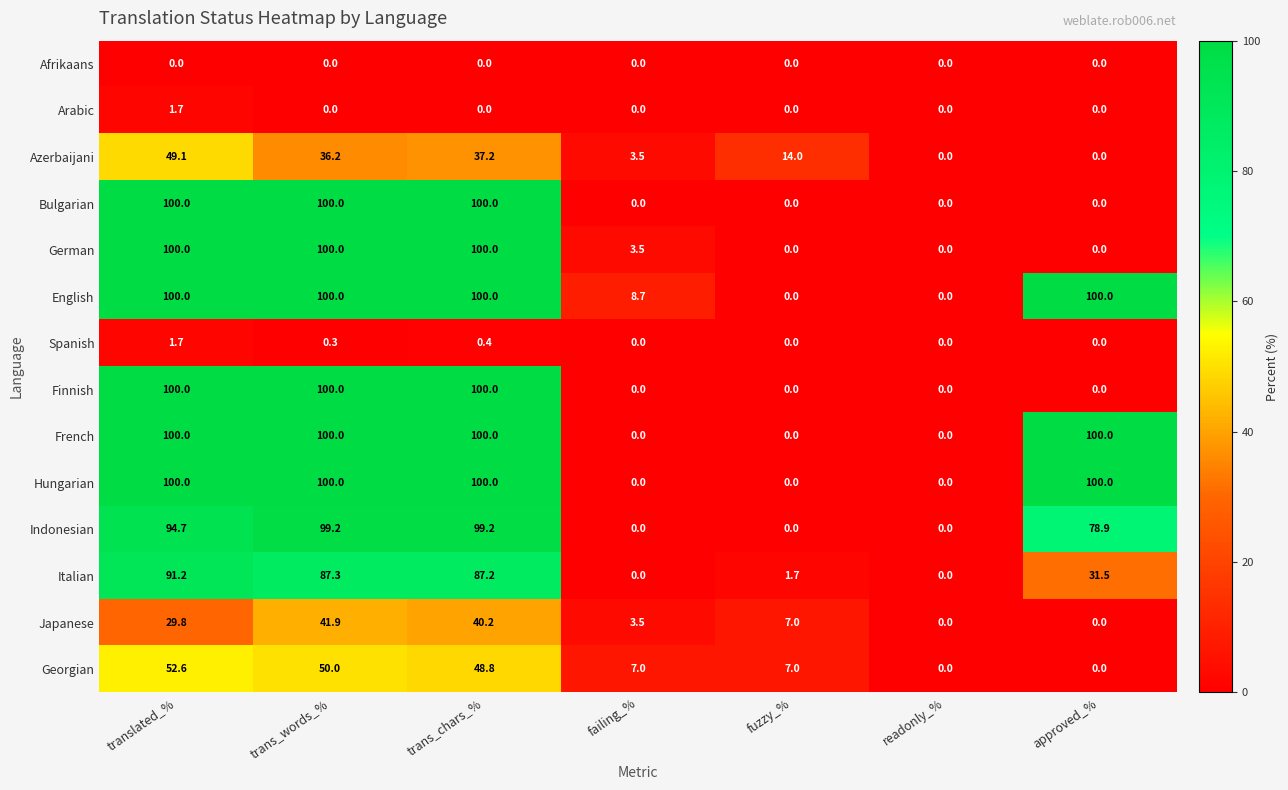

What is the spread (max minus min) of values at fuzzy_%?

14.0